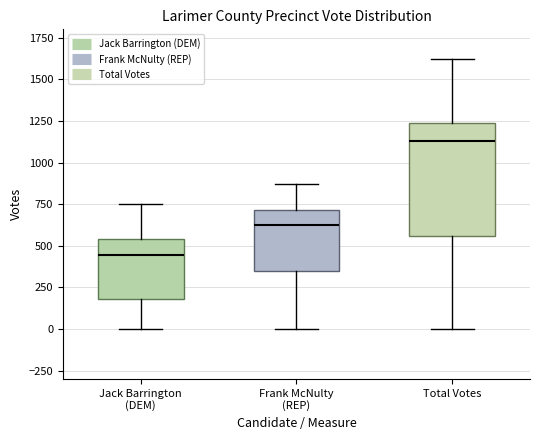

Which box is the tallest, from its lower edge to its upper edge?

Total Votes